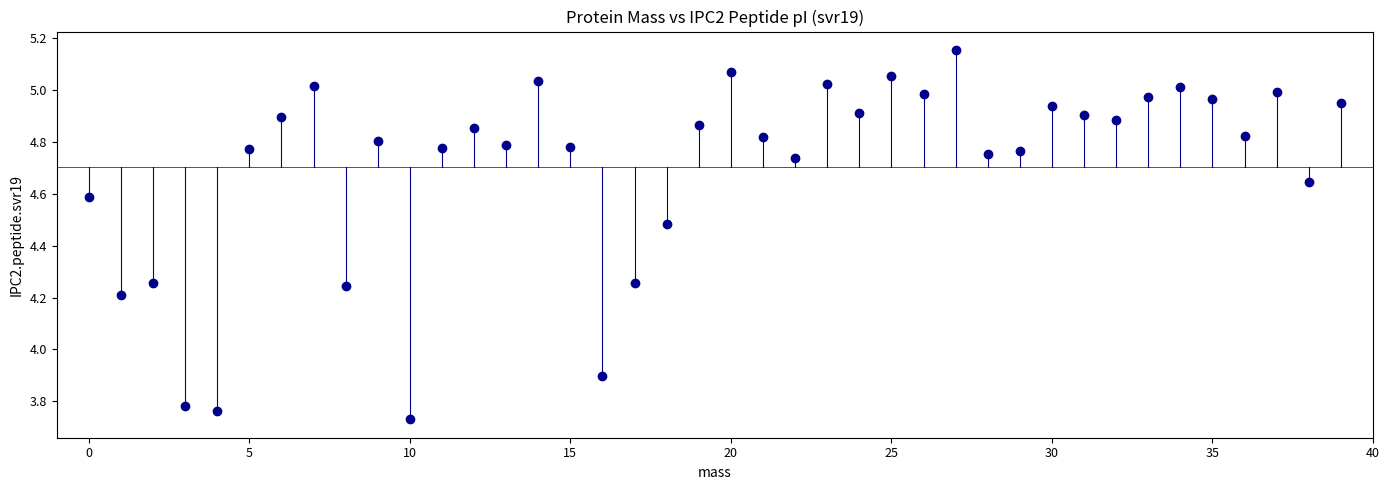

What Y value in the scatter plot is closest to 4?

3.9